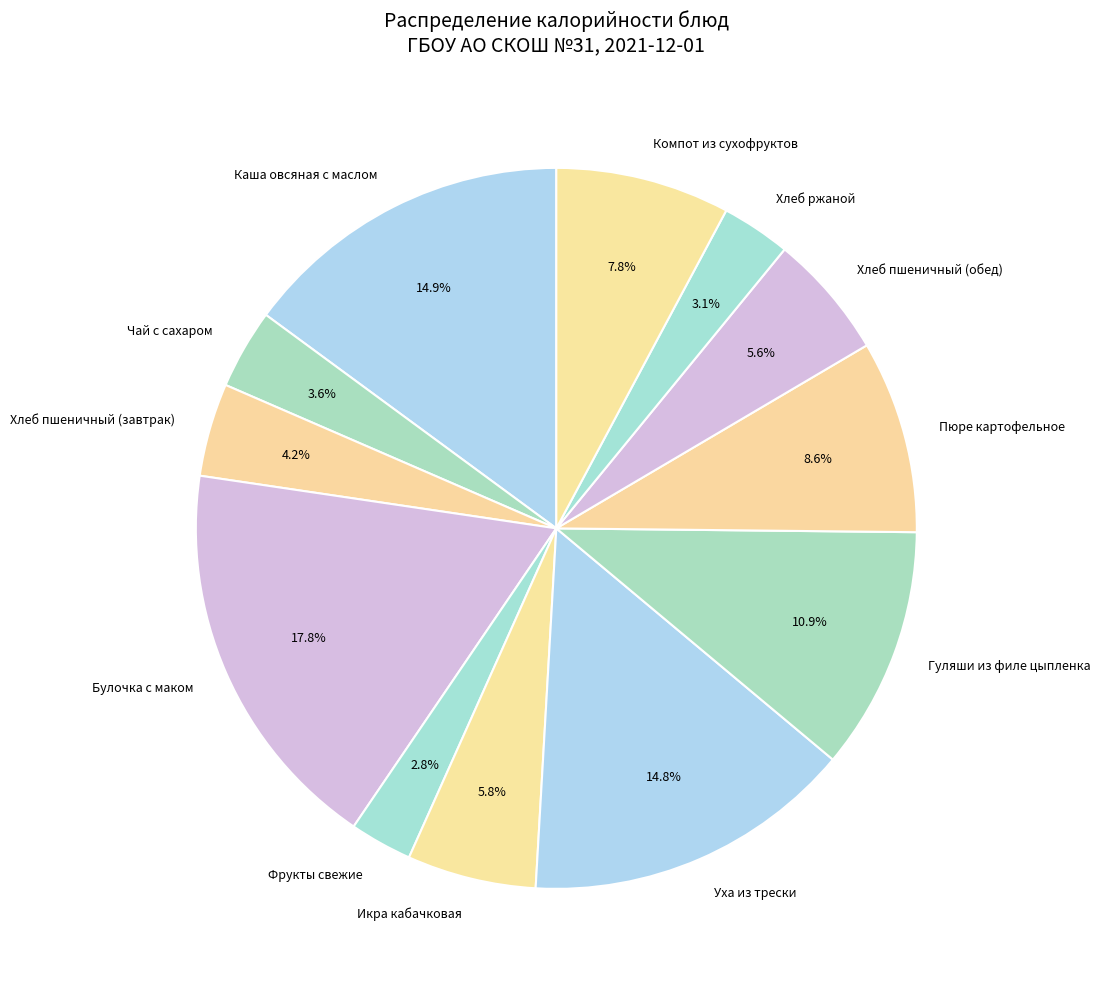

To the nearest percent, what is the average slice percentage?

8%